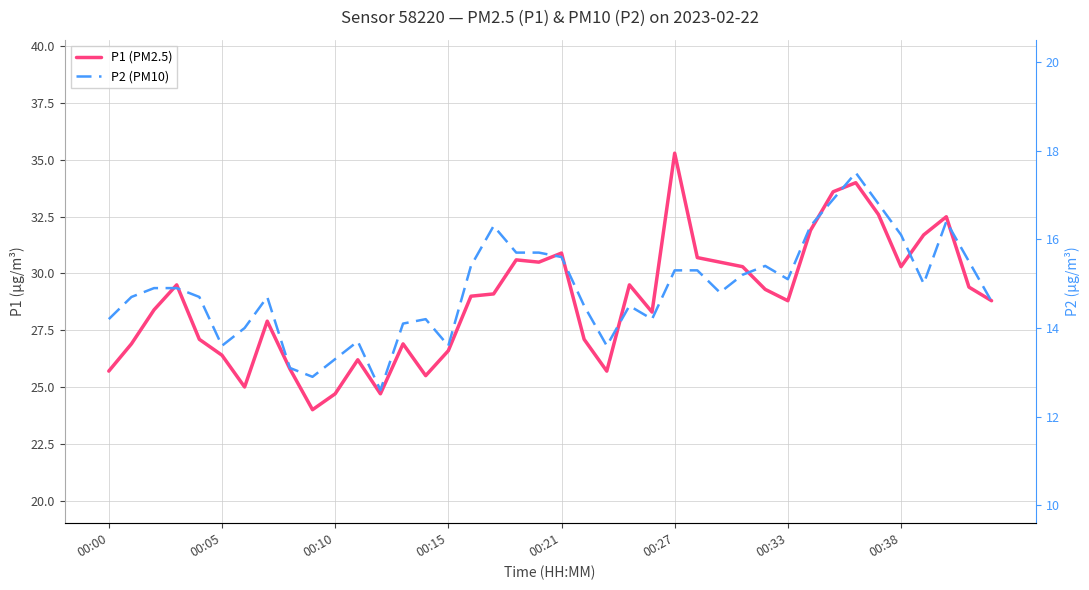

Is it true that P1 (PM2.5) equals 30.7 at 26?

True